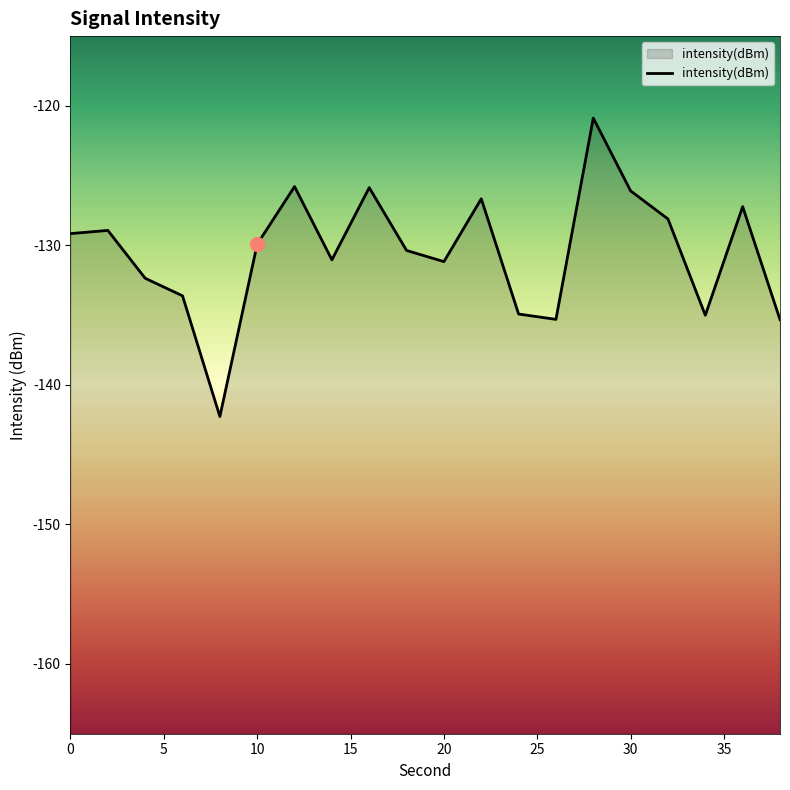

The value at 0 is -129.2. True or false?

True